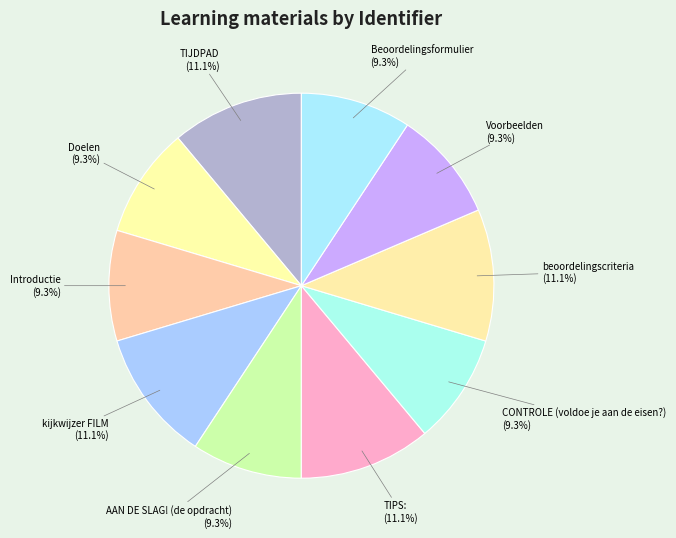

To the nearest percent, what is the average slice percentage?

10%